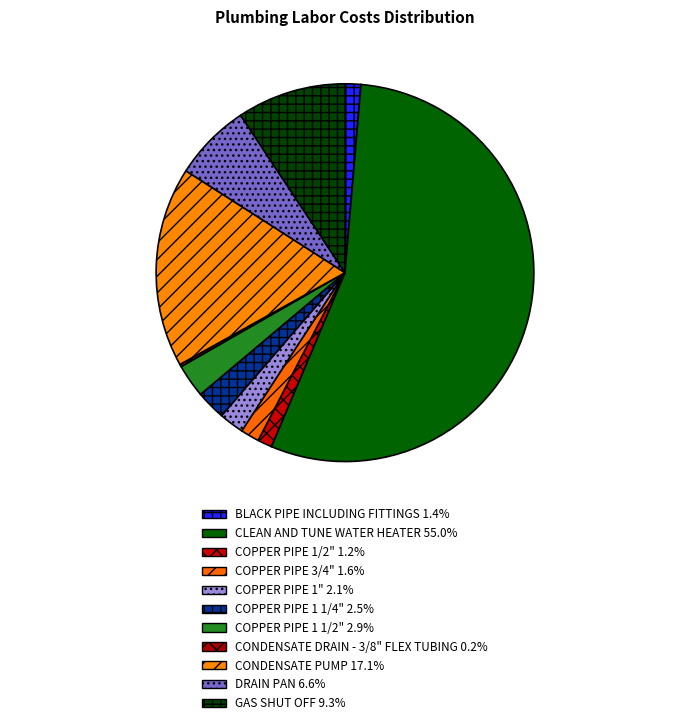

What percentage is the COPPER PIPE 1 1/2" slice, to the nearest percent?

3%